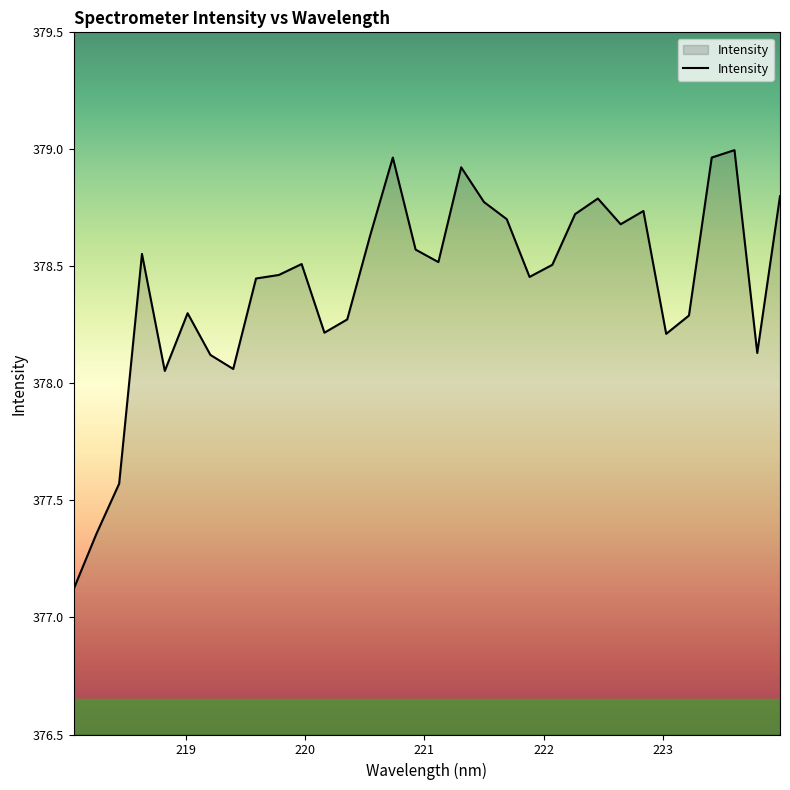

What is the smallest value displayed?

377.1